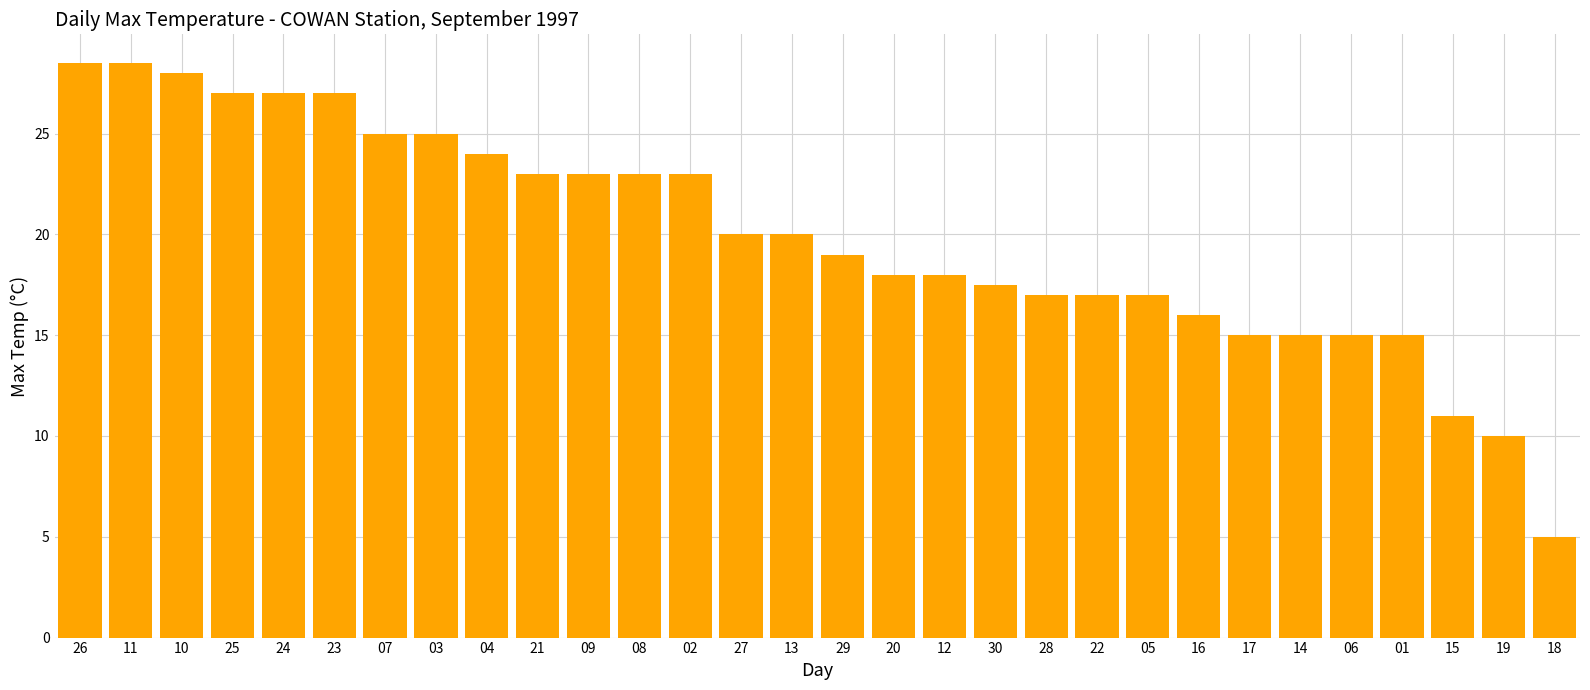

What is the minimum value shown in the chart?

5.0